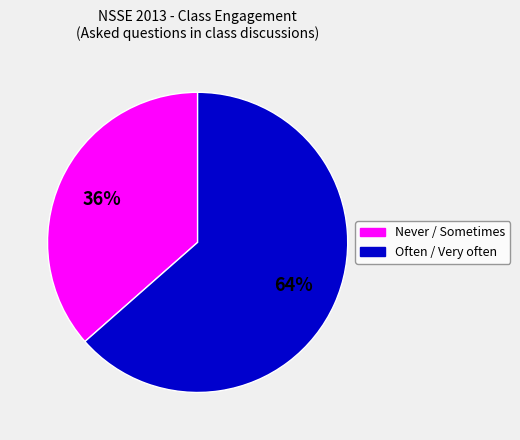

Is there any slice that represents more than half of the pie?

Yes